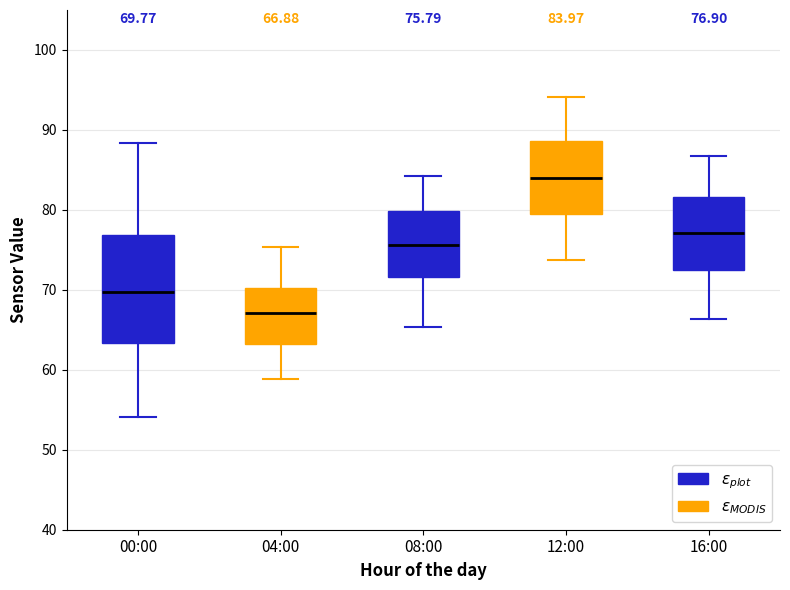

Which box's median line is the lowest?

04:00